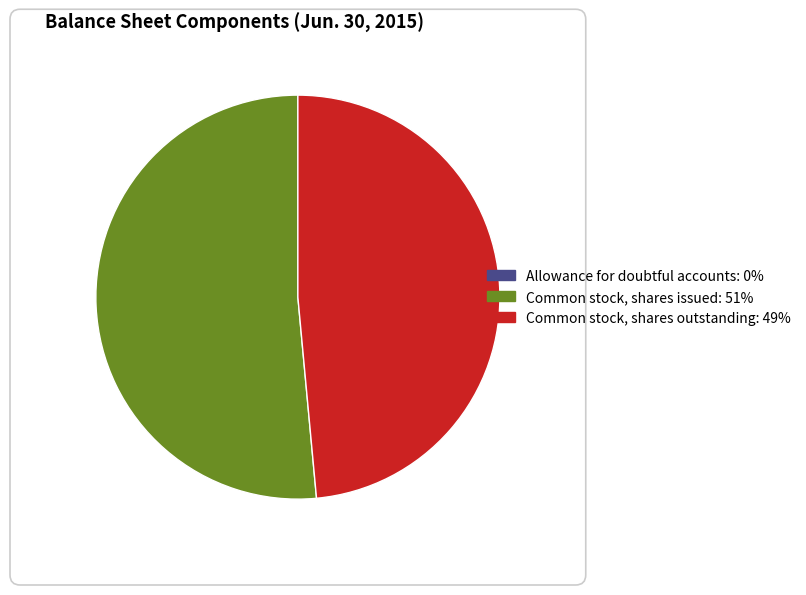

Does any single category account for the majority?

Yes